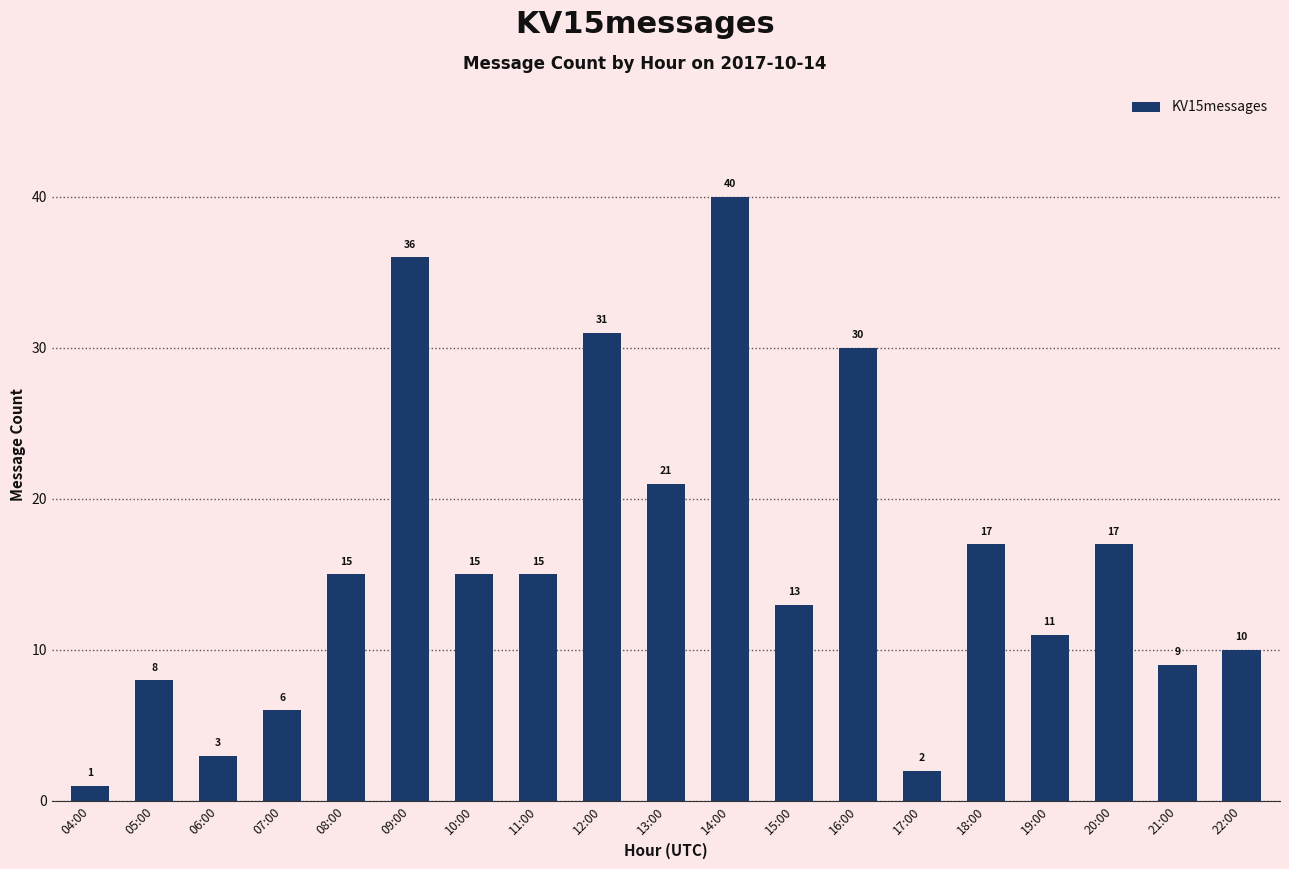

Is it true that the value at 13:00 is 21?

True